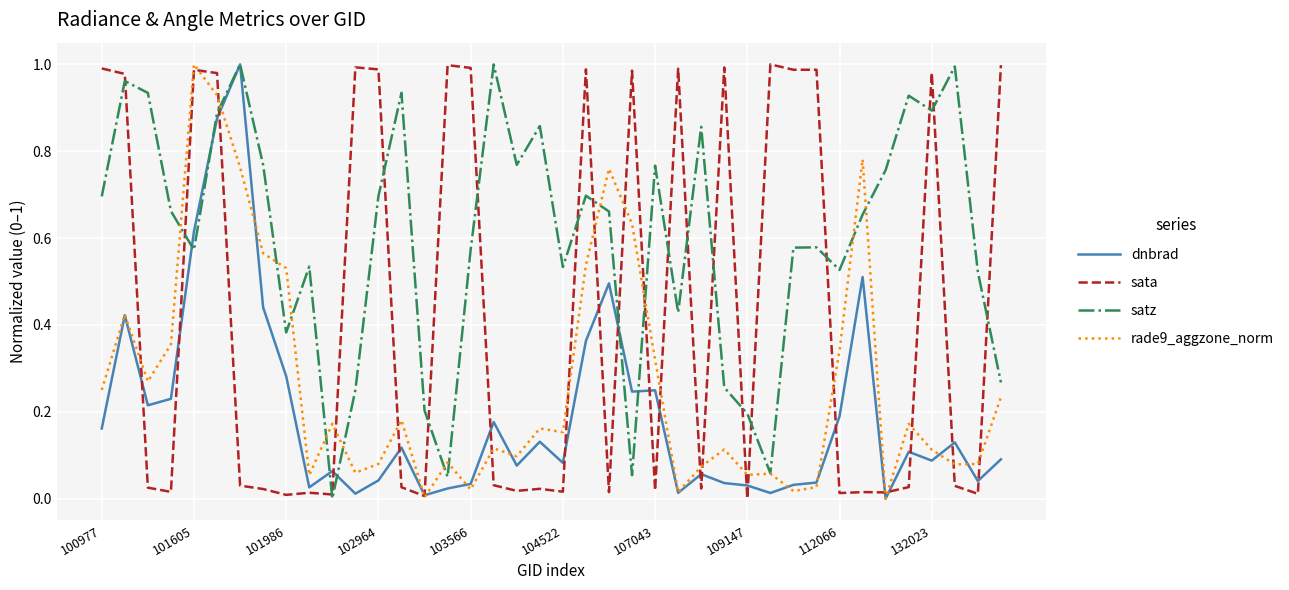

Rank the series by their average value, from lowest to highest.

dnbrad, rade9_aggzone_norm, sata, satz